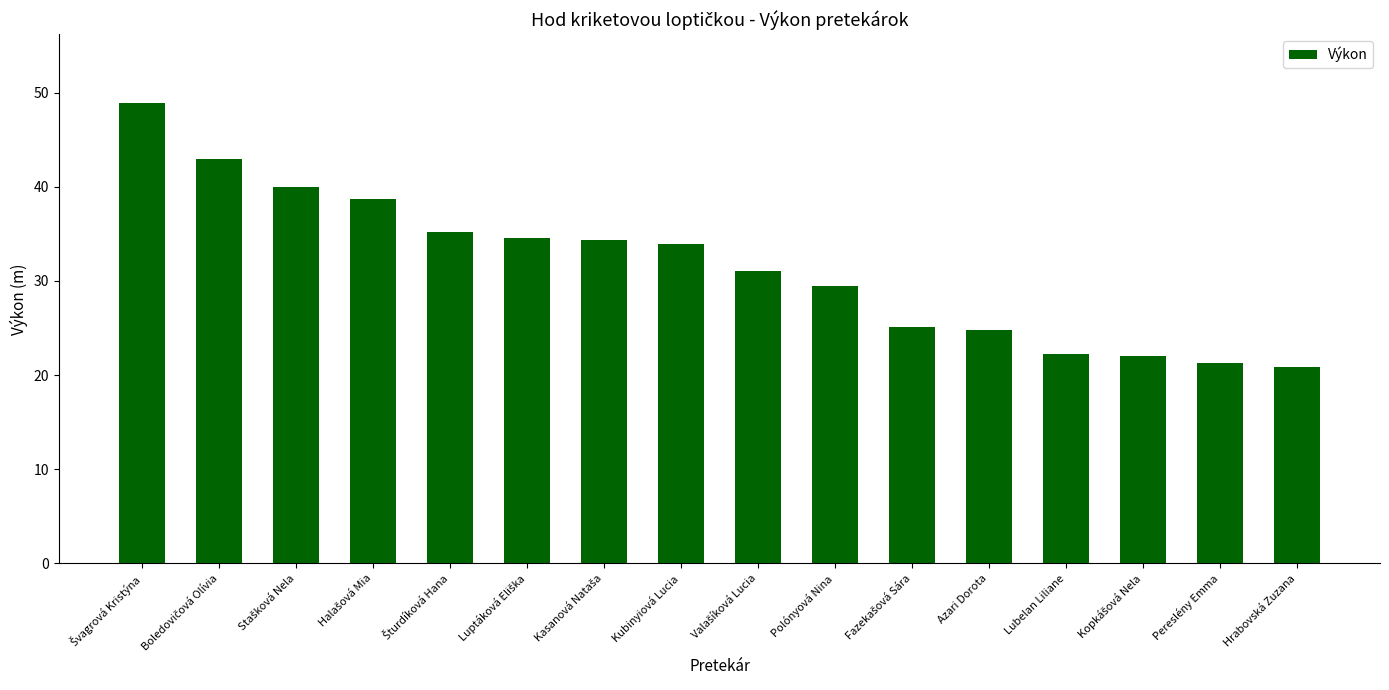

True or false: the data shows 41.7 at Polónyová Nina.

False